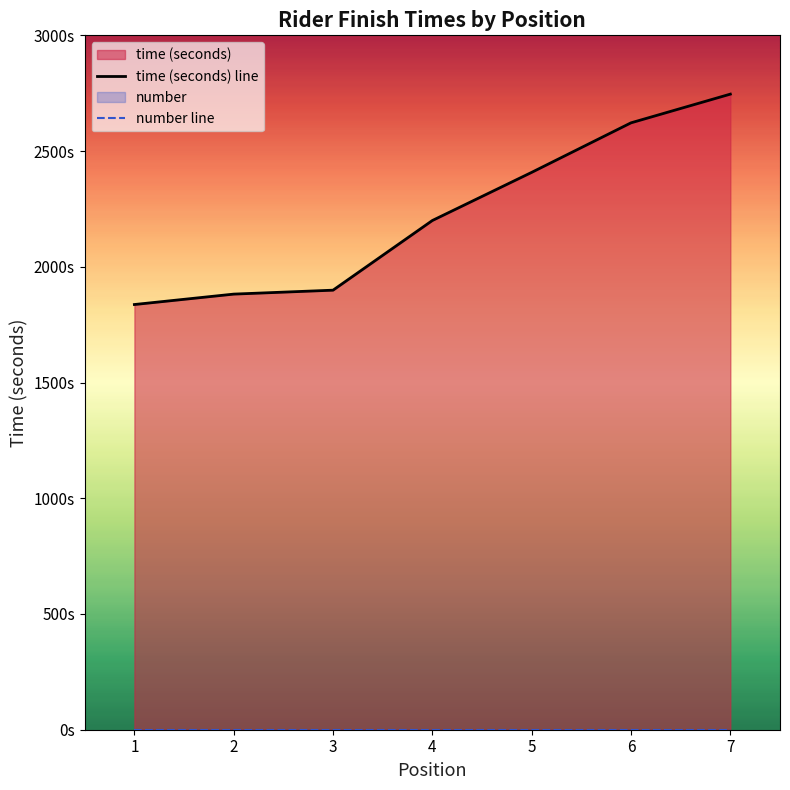

At how many categories does at least one series exceed 1236?

7